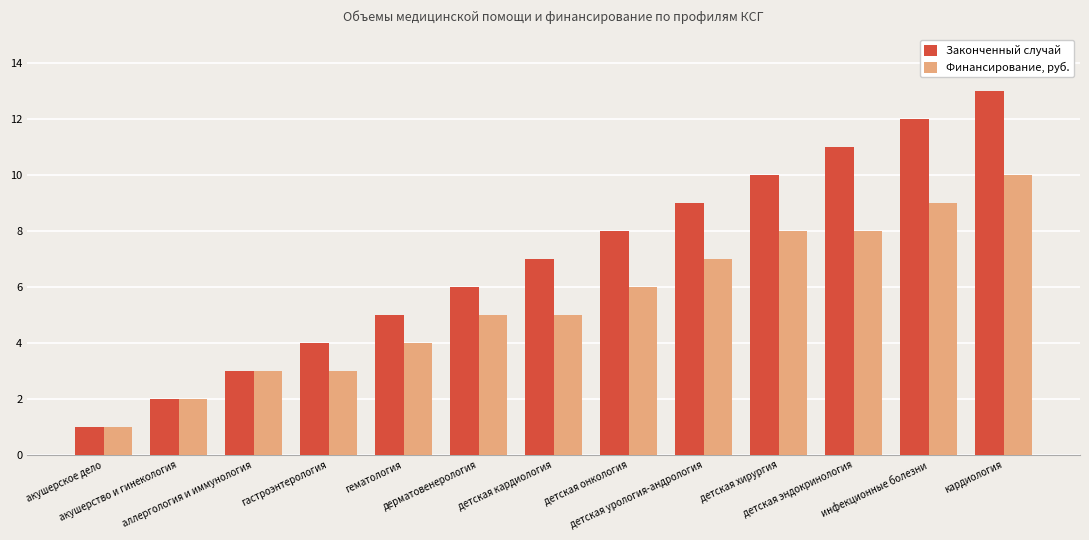

What is the sum of all Законченный случай values?

91